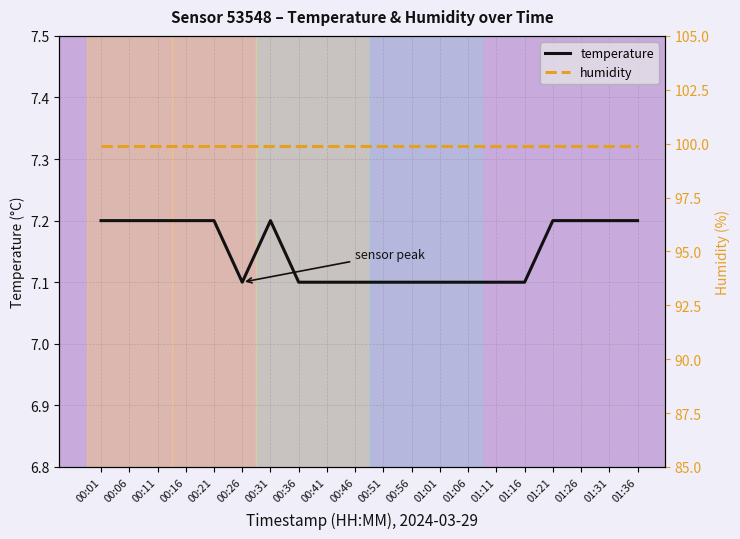

What is the sum of the humidity values at 00:06 and 00:26?

199.8